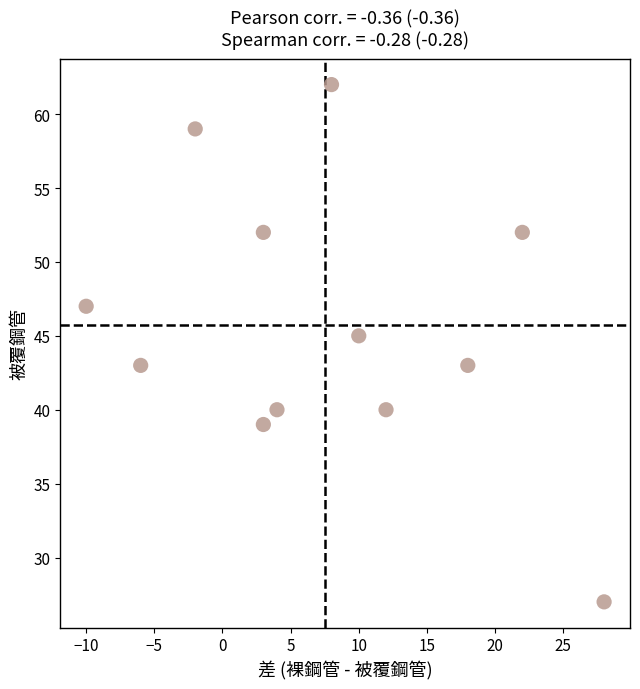

What is the average Y value?

46